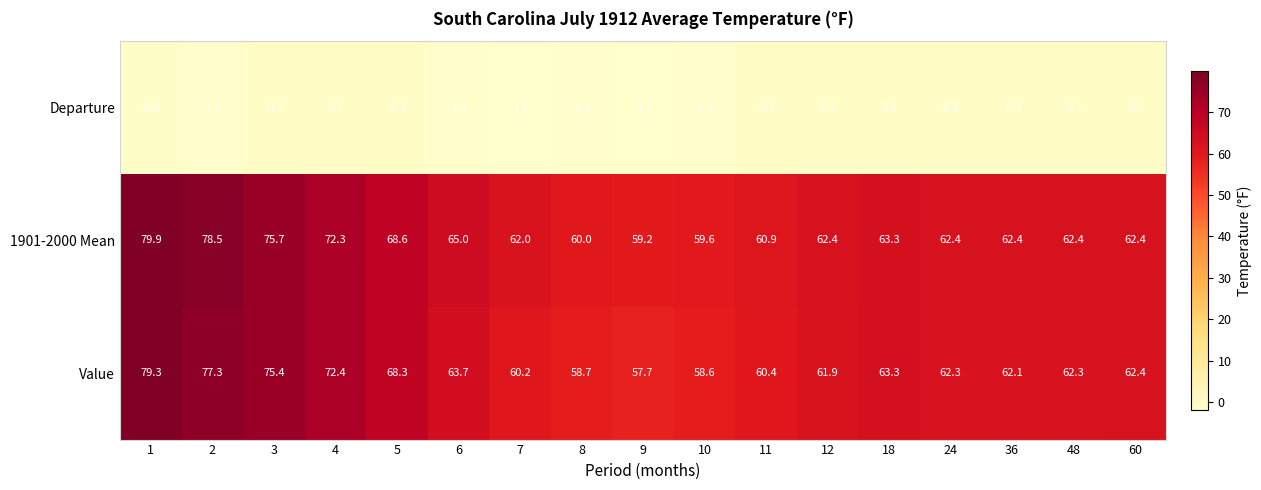

What is the difference between the second highest and minimum values in the Value series?

19.6